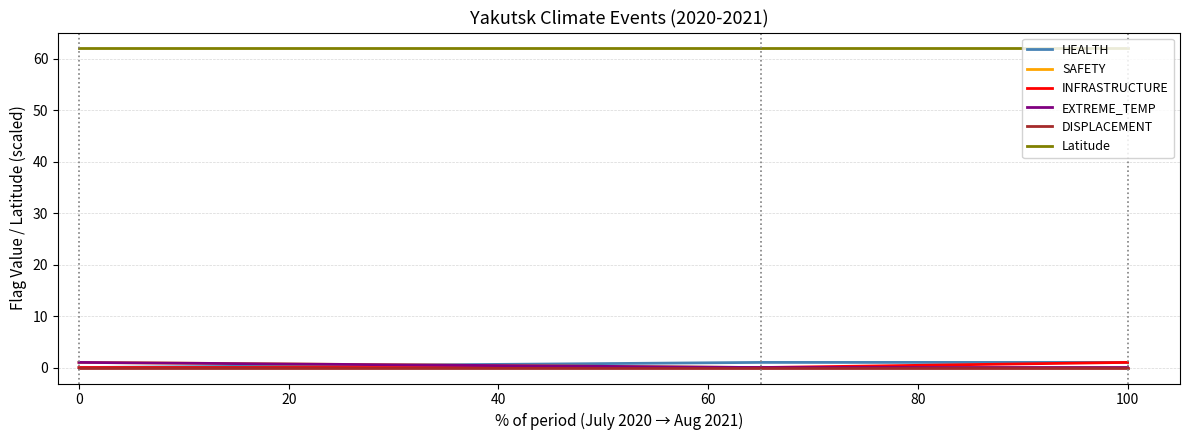

Rank the series by their maximum value, from highest to lowest.

Latitude, HEALTH, SAFETY, INFRASTRUCTURE, EXTREME_TEMP, DISPLACEMENT